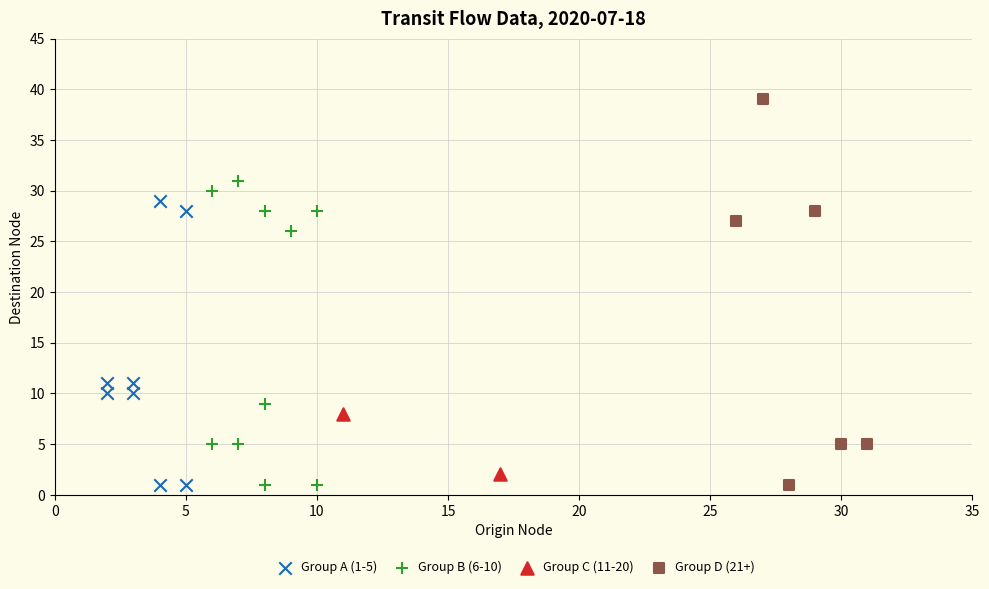

Which series contains the highest Y value?

Group D (21+)